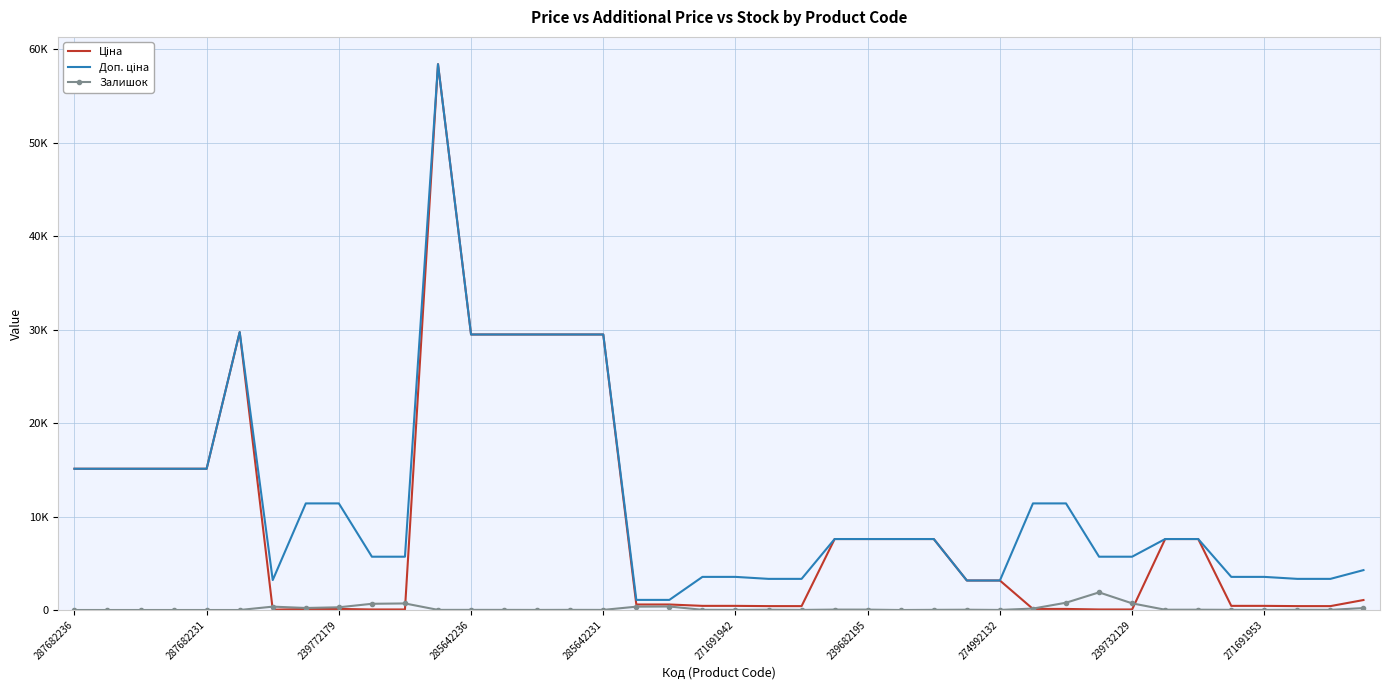

True or false: Доп. ціна has more than 0 points higher than both neighbors.

True